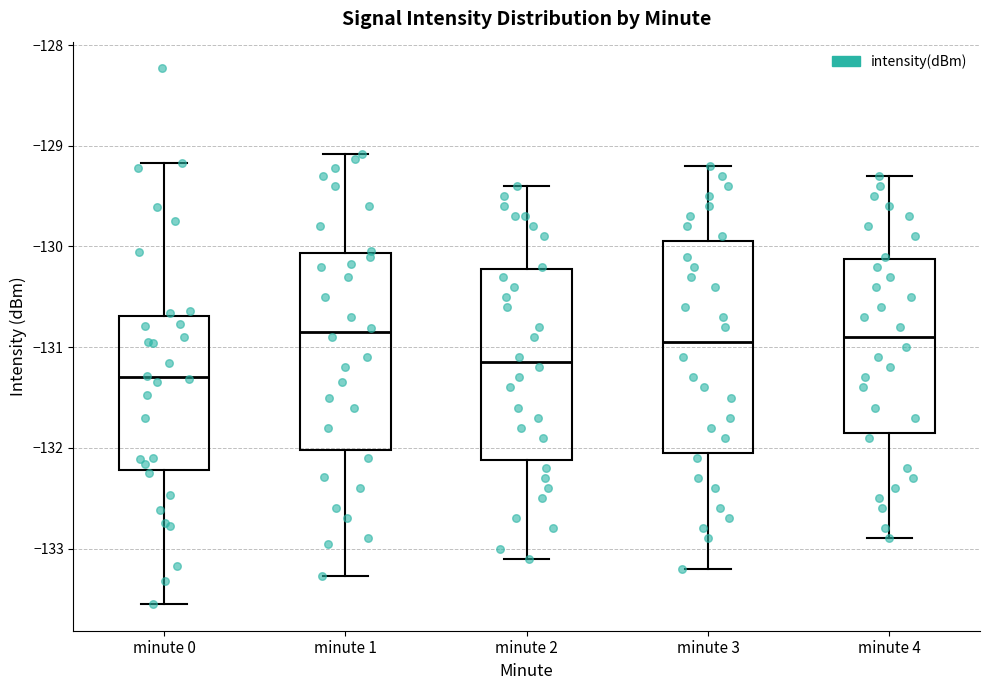

Where does the median line of the box for minute 0 sit on the y-axis? The values are not printed on the chart, so give them approximately, as read against the axis.

-131.3